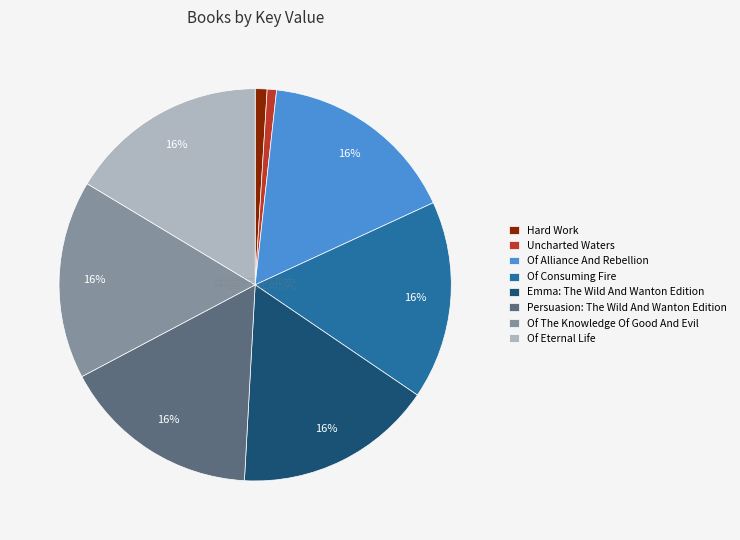

Do Of Consuming Fire and Of Eternal Life together represent more than half of the pie?

No